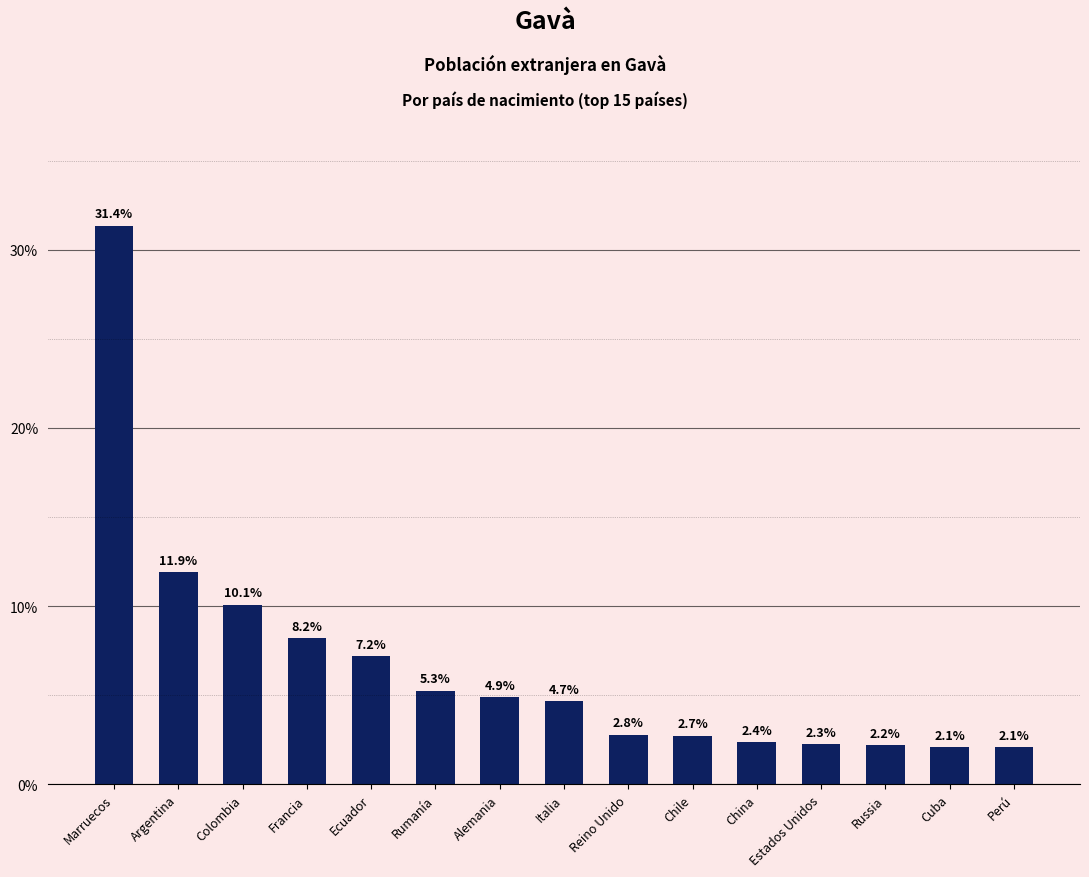

The value at Cuba is 0.5. True or false?

False